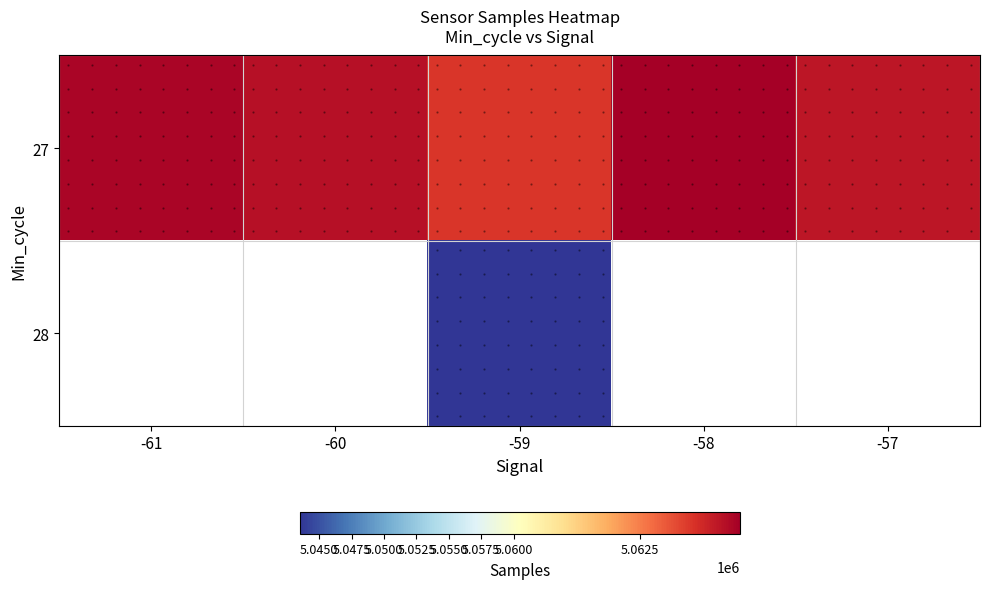

How many values in 28 are above zero?

1